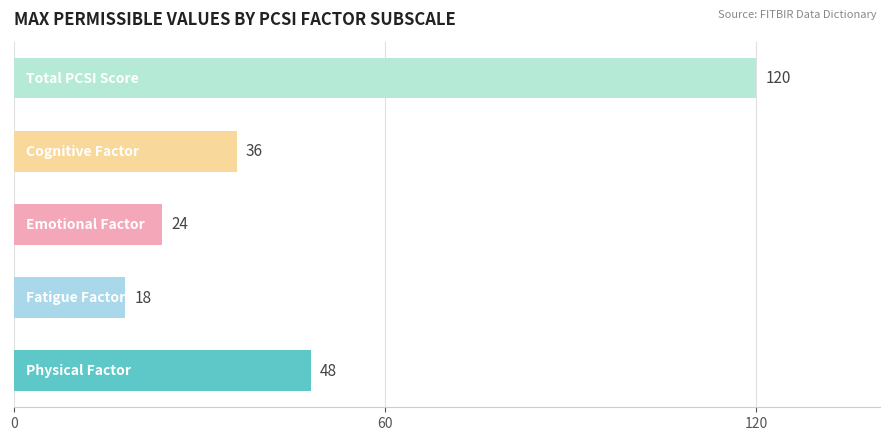

Reading top to bottom, extract all data points from this chart.

120	36	24	18	48